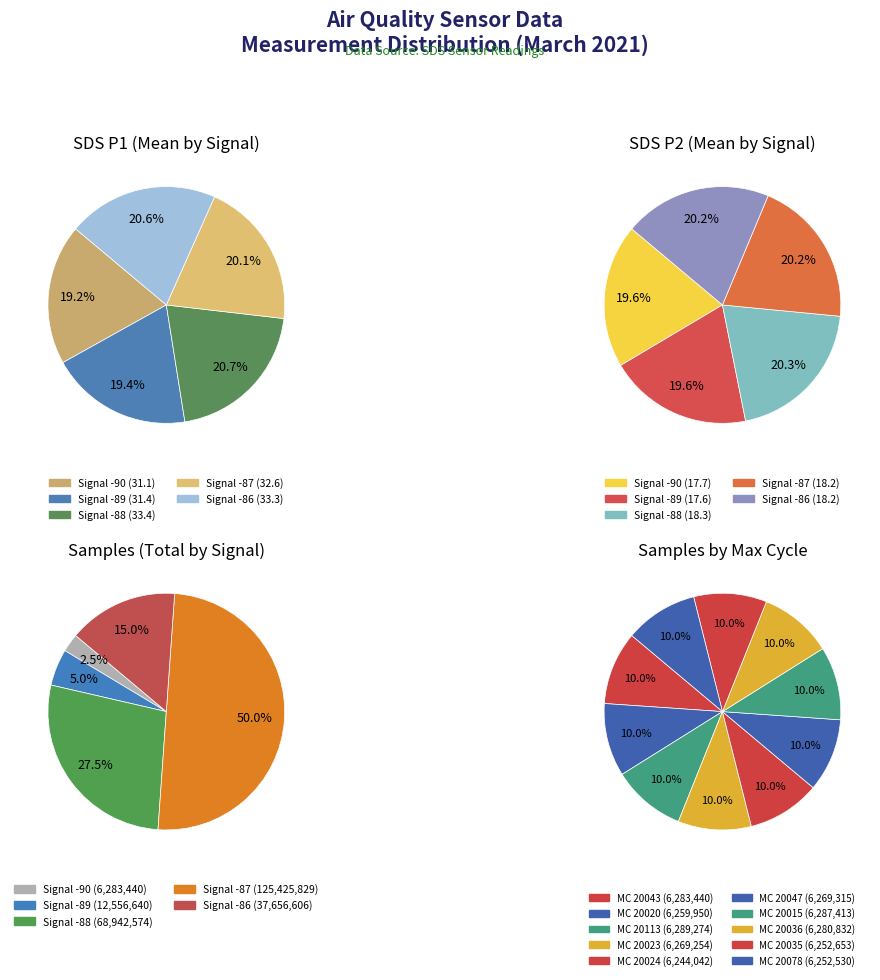

Is it true that 27 is 2% of the pie?

True